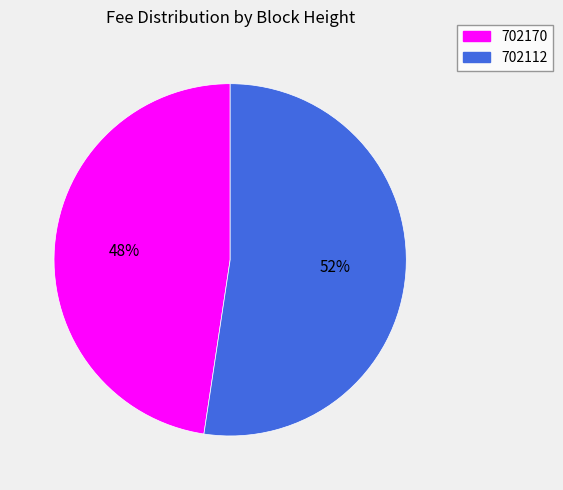

Rank the categories by value from lowest to highest.

702170, 702112